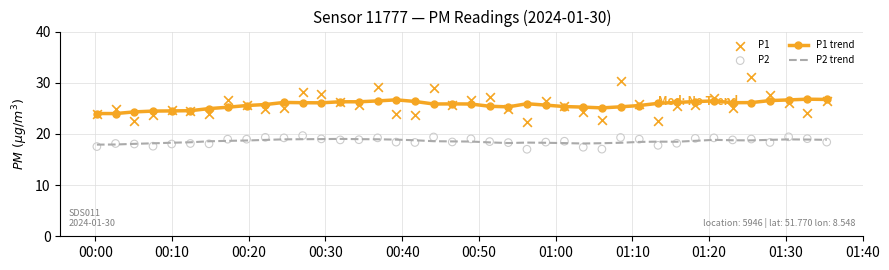

True or false: P1 trend and P2 trend cross at least once.

False